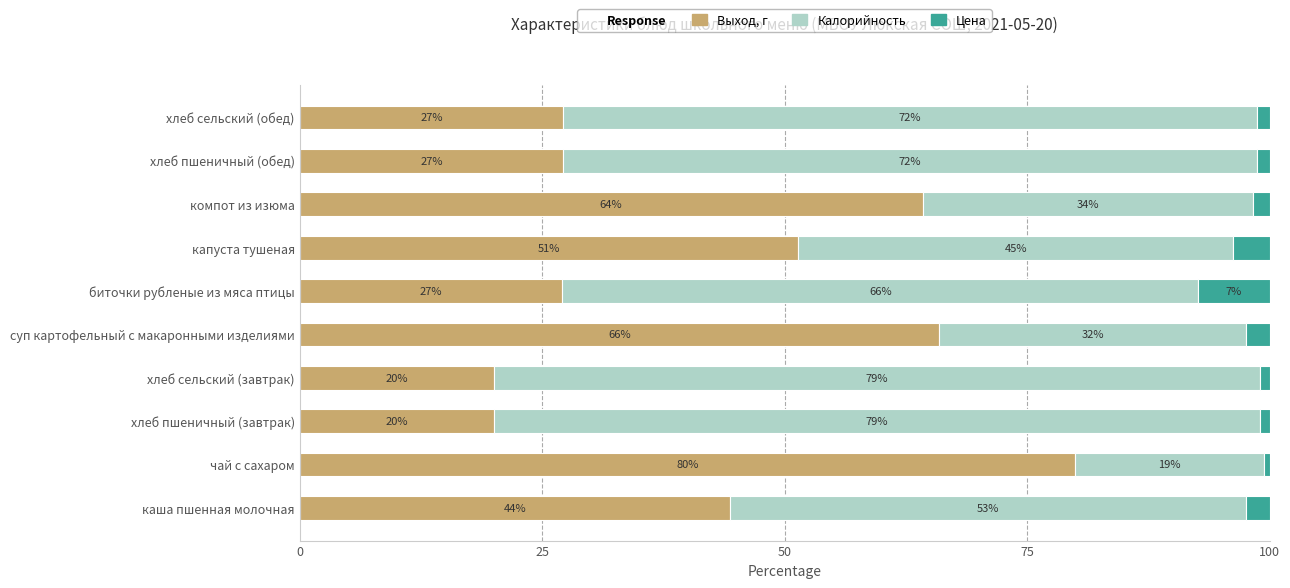

The value of Выход, г at суп картофельный с макаронными изделиями is 108.3. True or false?

False